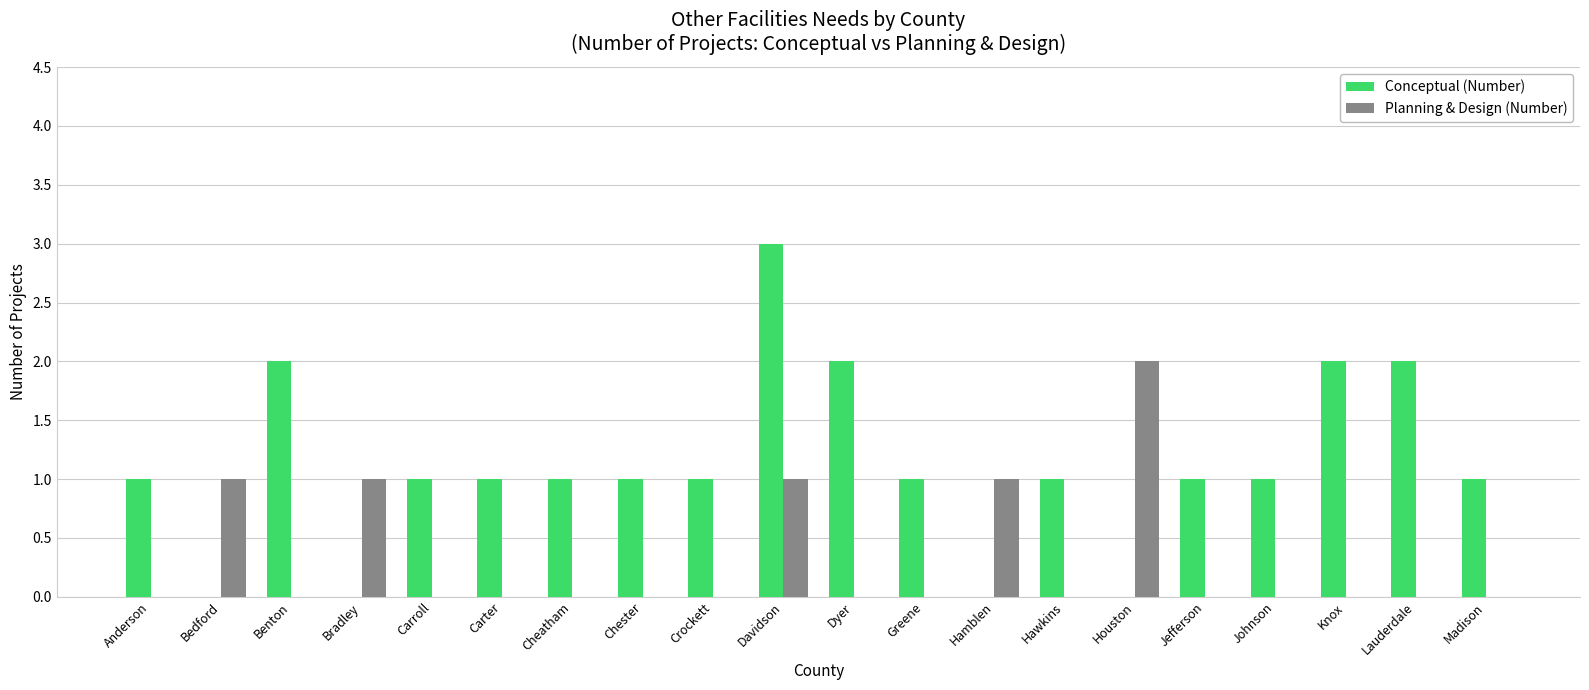

Does the chart contain stacked bars?

No